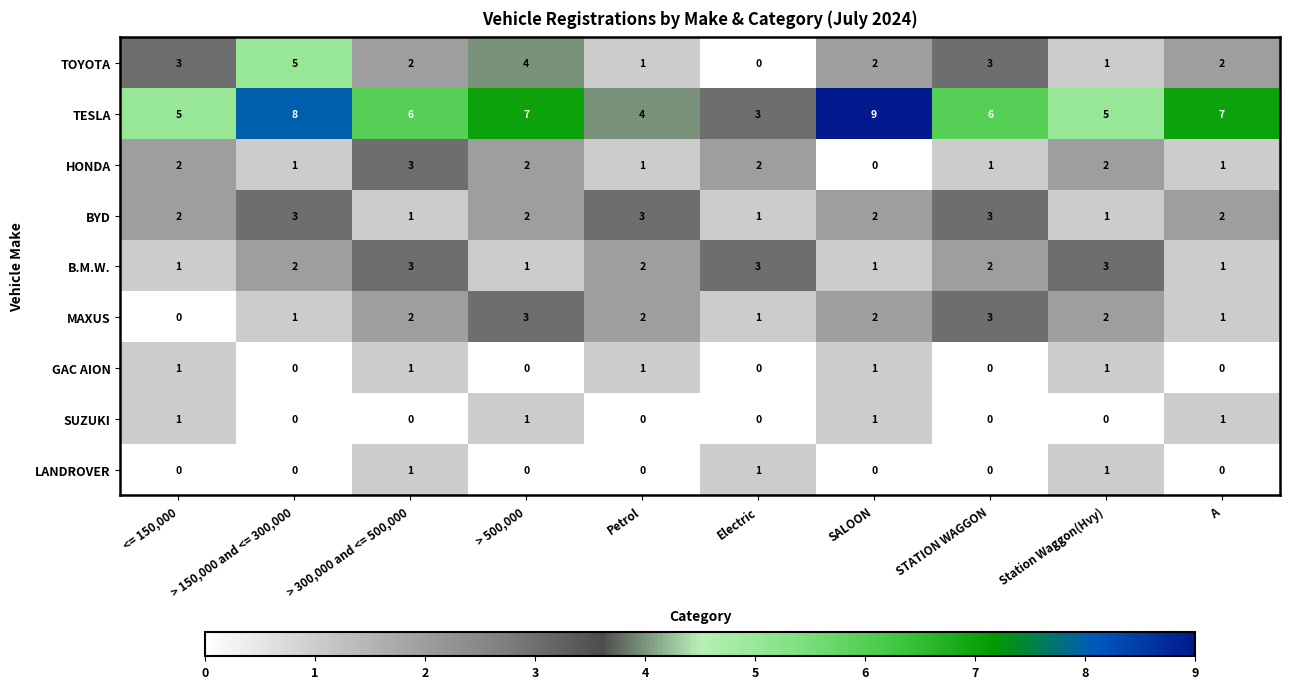

Which series has the largest total across all categories?

TESLA